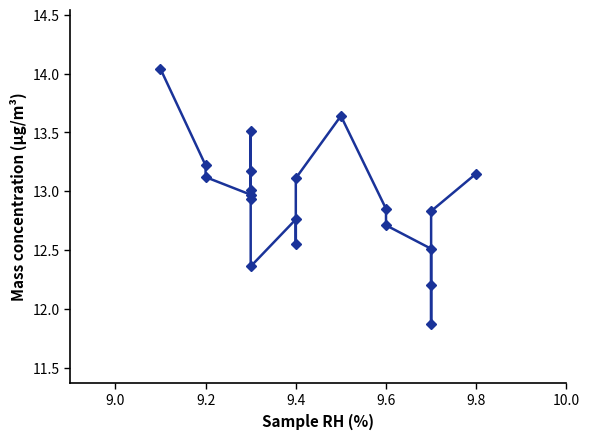

Reading left to right, list all the values displayed in this chart.

14.0	13.2	13.1	13.0	13.2	12.9	13.5	13.0	12.4	12.8	12.6	13.1	13.6	12.8	12.7	12.5	12.2	11.9	12.8	13.2